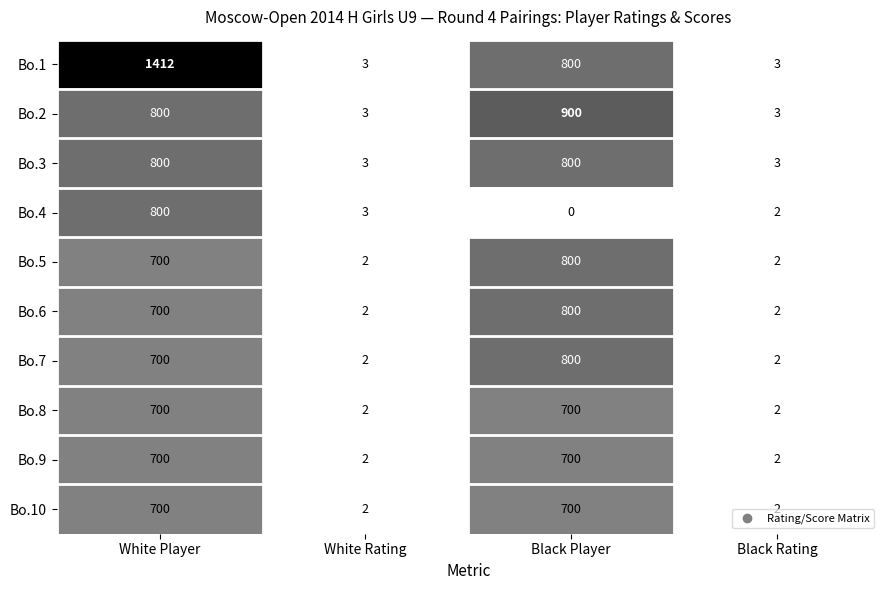

What is the average value of the Bo.4 series?

201